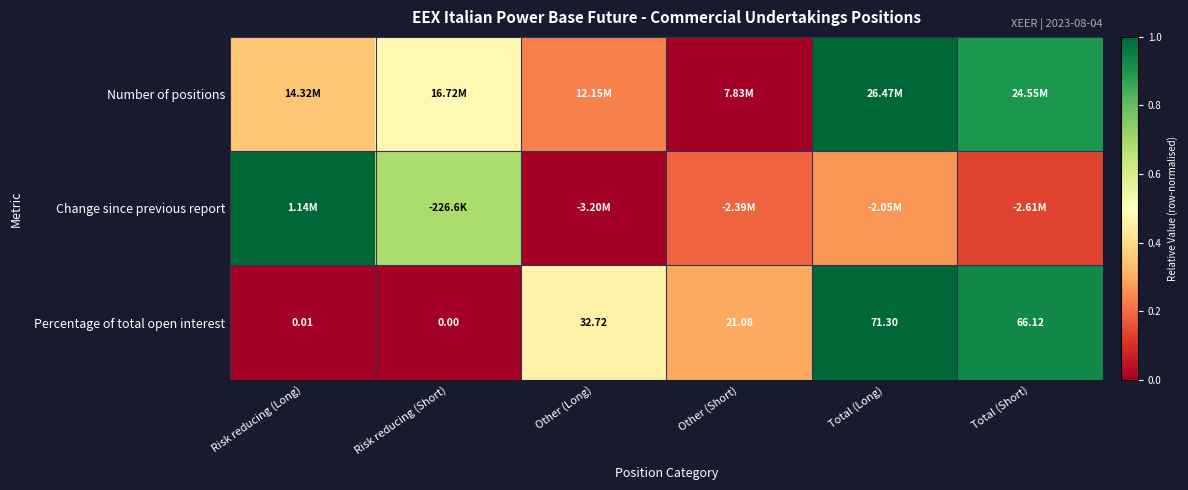

Between Other (Short) and Total (Short), which is larger?

Total (Short)